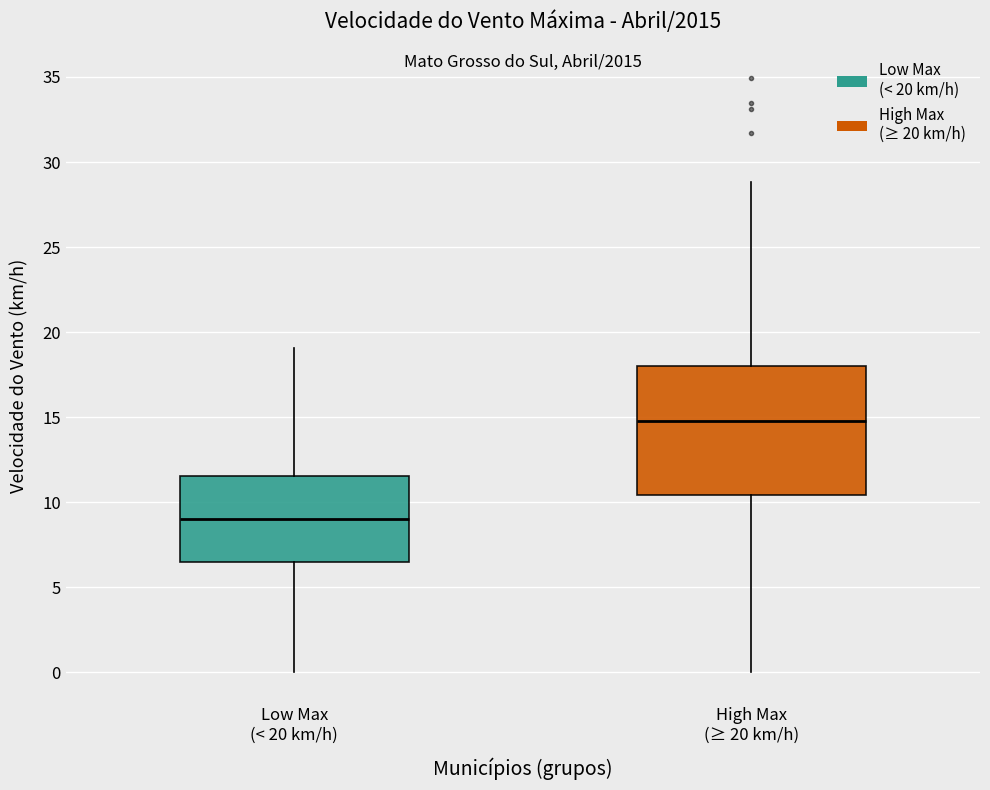

Reading left to right, read every box against the y-axis: the position of its median line, the range the box covers, and the ends of its whiskers. The values are not printed on the chart, so give them approximately, as read against the axis.

Low Max (< 20 km/h): median 9.0, box 6.5 to 11.5, whiskers 0.0 to 19.0
High Max (≥ 20 km/h): median 15.0, box 10.5 to 18.0, whiskers 0.0 to 29.0